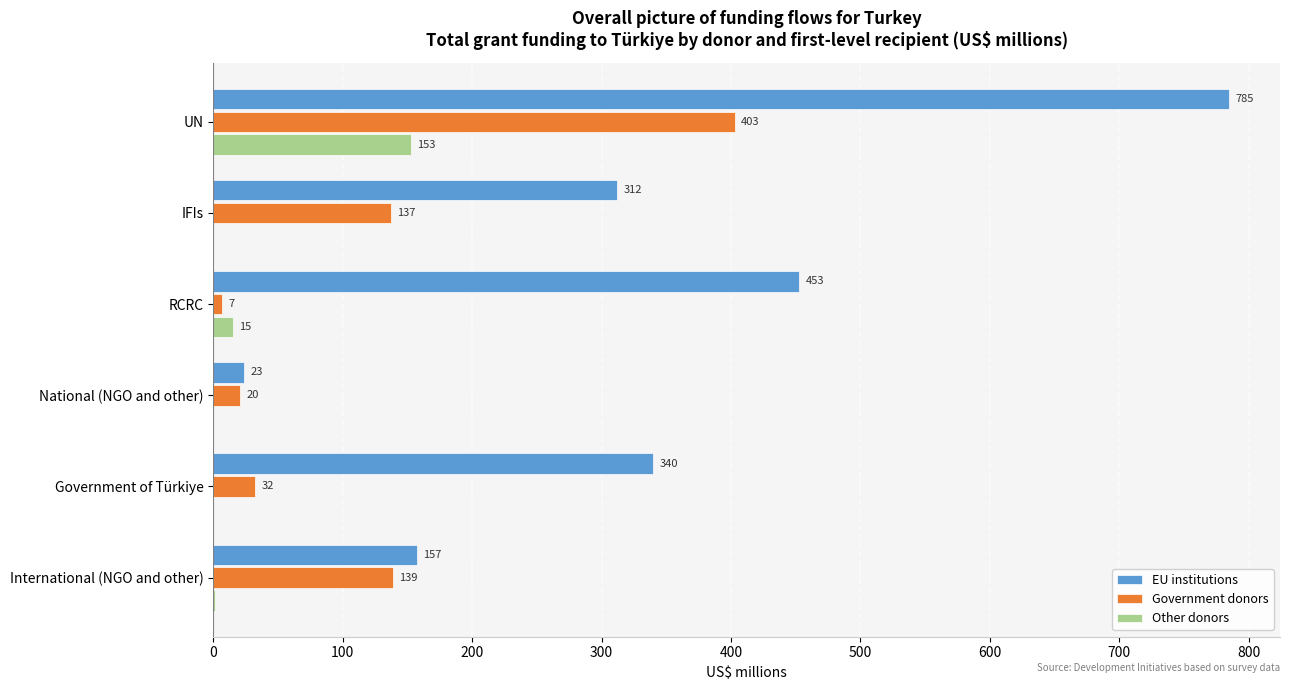

Which series has the largest total across all categories?

EU institutions